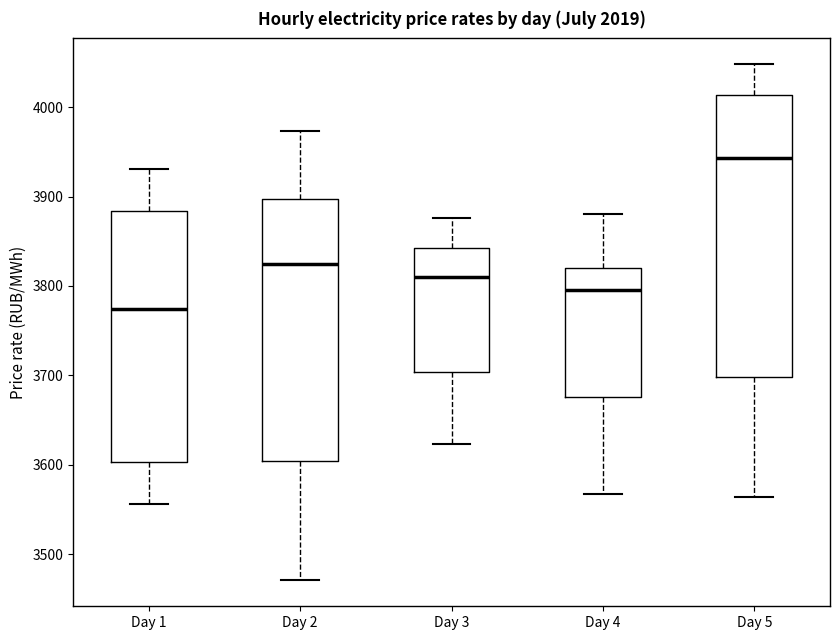

Where is the lower edge of the box for Day 2 on the y-axis? The values are not printed on the chart, so give them approximately, as read against the axis.

3600